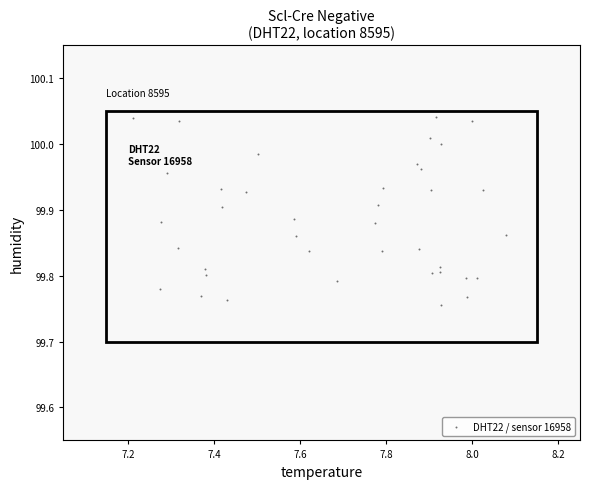

What is the range of X values (max minus min)?

0.9